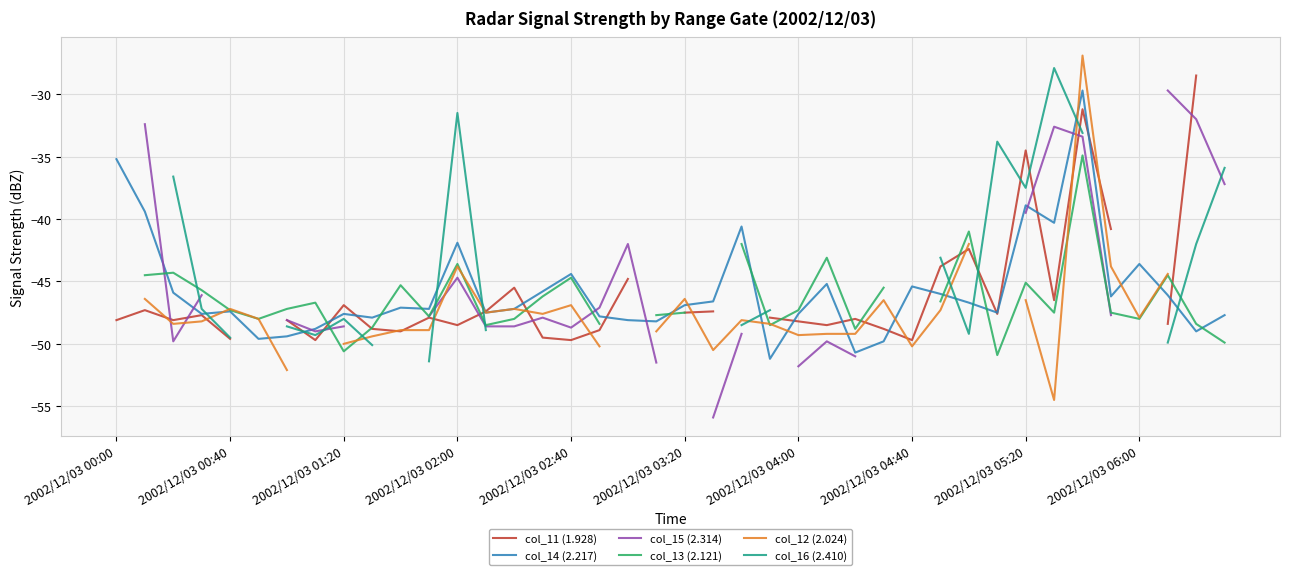

What is the maximum value for col_14 (2.217)?

-29.7